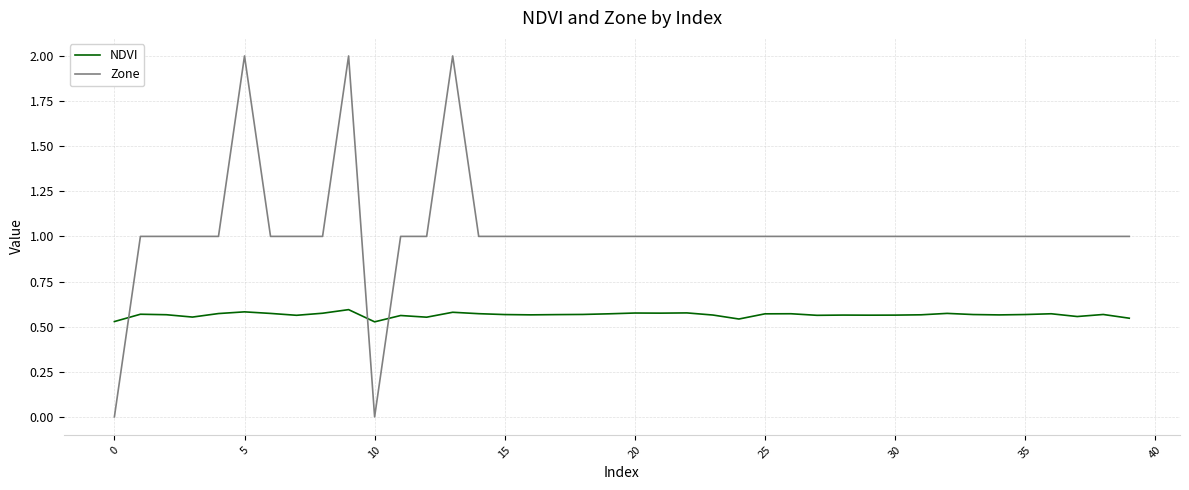

Rank the series by their maximum value, from lowest to highest.

NDVI, Zone